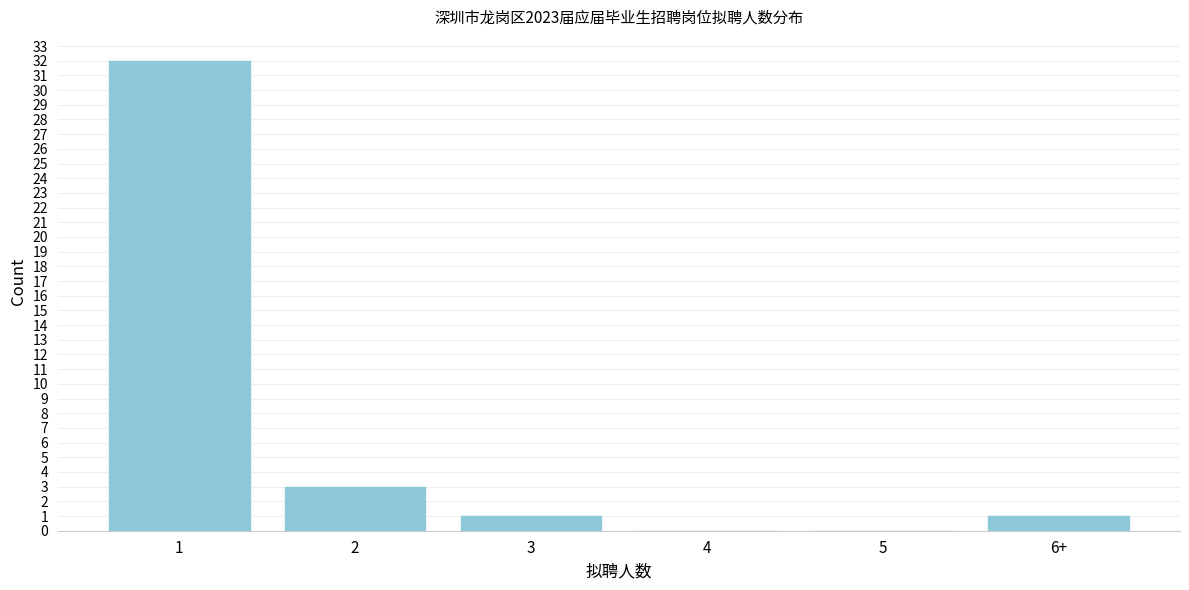

Reading right to left, extract all data points from this chart.

6+=1	5=0	4=0	3=1	2=3	1=32